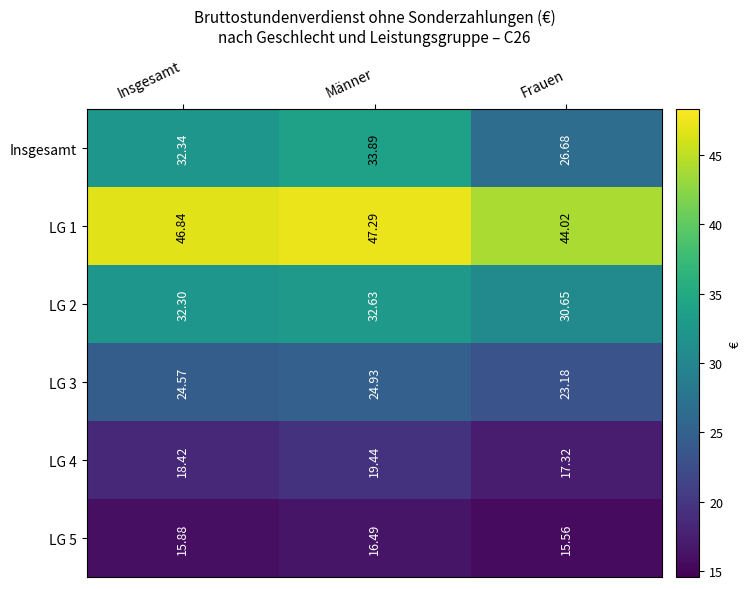

Where does the LG 2 series first go above 32?

Insgesamt